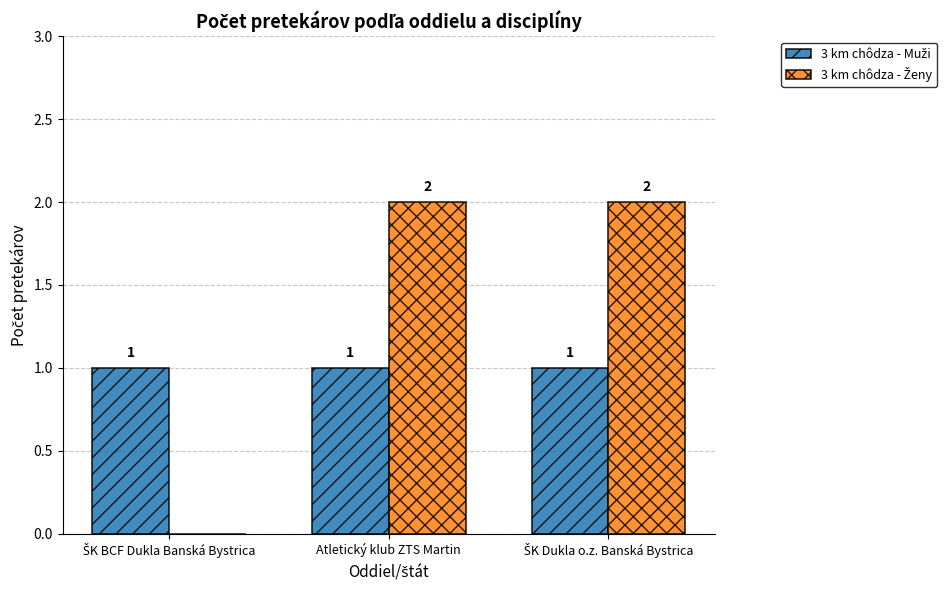

What is the total value across all series at Atletický klub ZTS Martin?

3